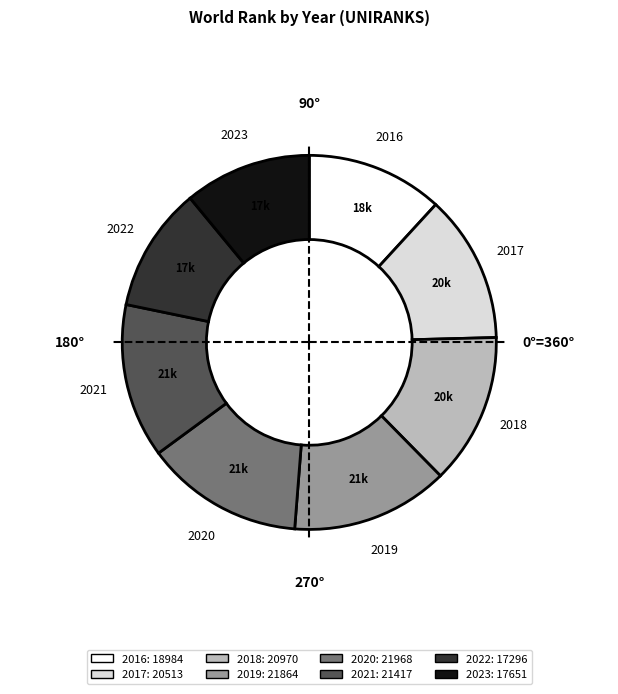

Is it true that 2021 is 13% of the pie?

True